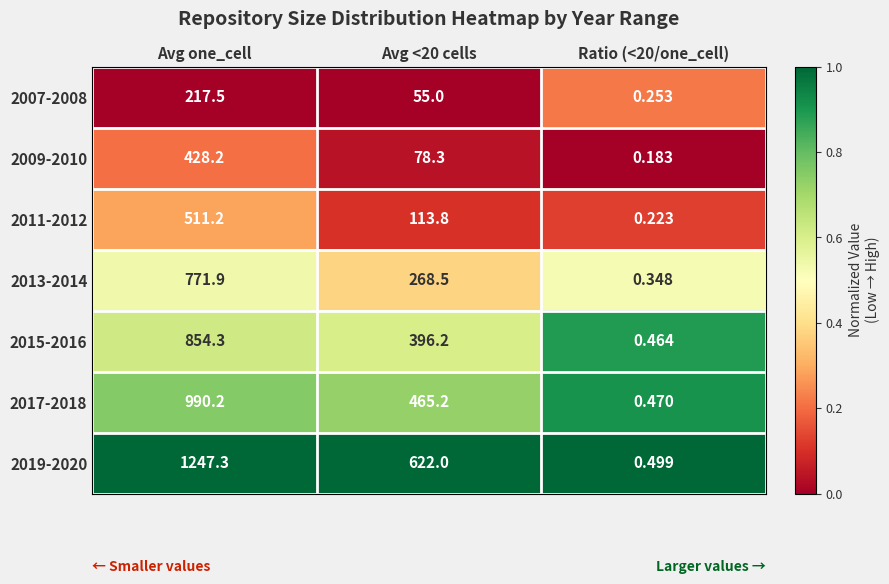

At which category does the chart reach its peak across all series?

Avg one_cell